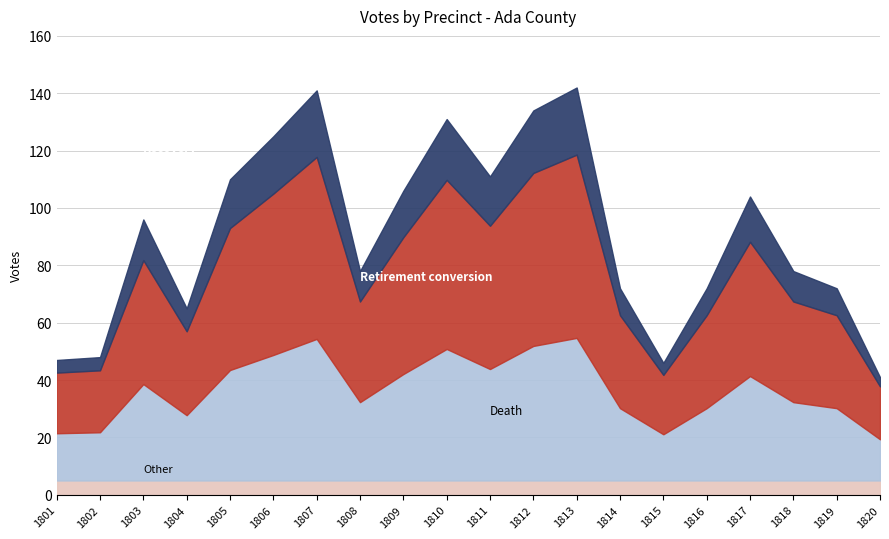

How many series are shown in this chart?

2